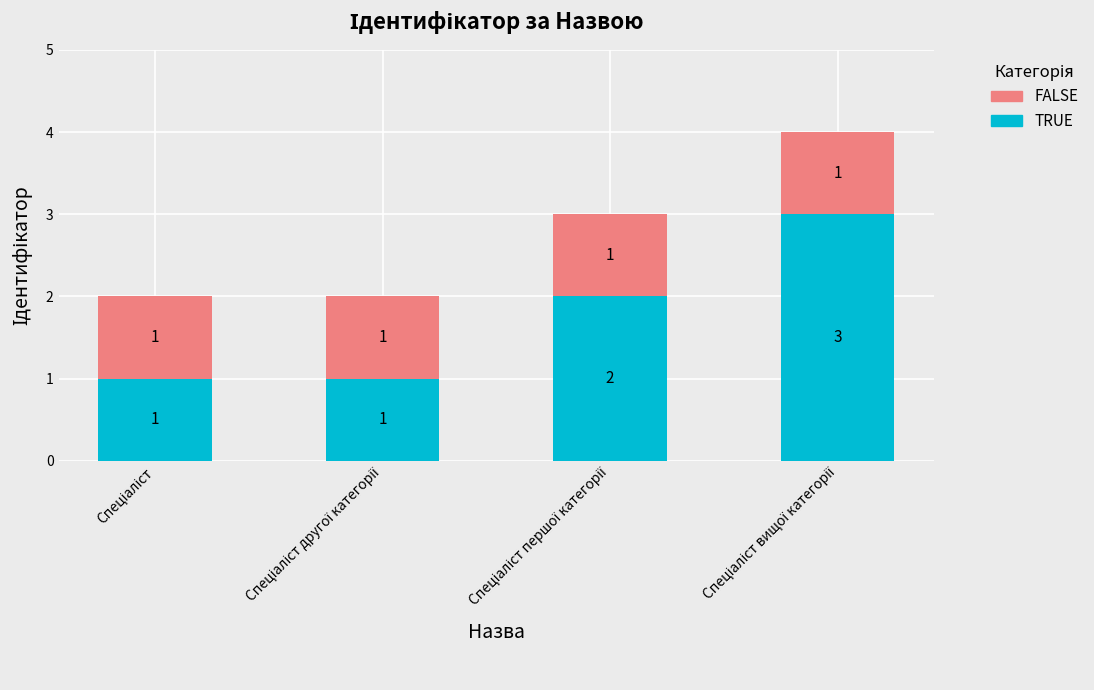

What is the highest value of the TRUE series?

3